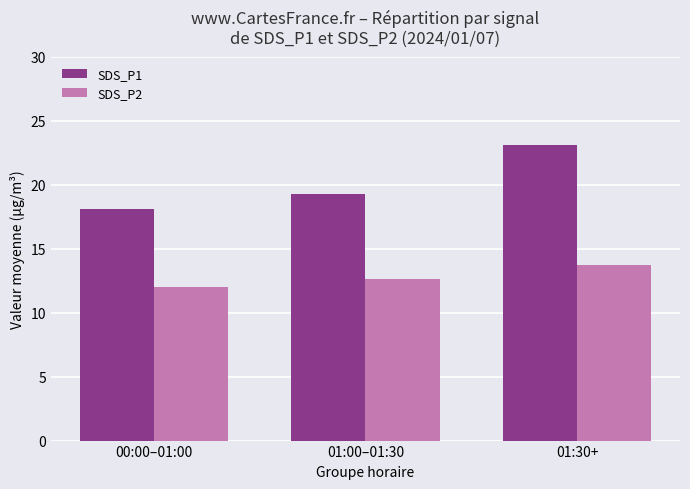

What is the average value of the SDS_P1 series?

20.1